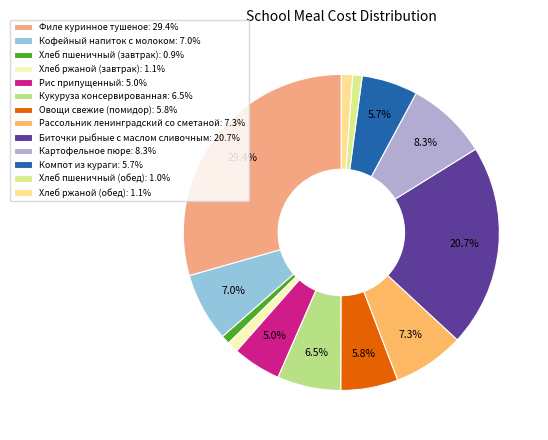

Count the number of slices in the pie.

13